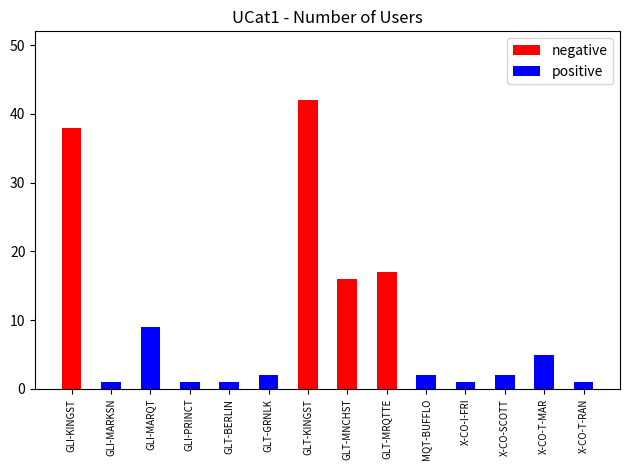

List the series in order of their peak value, highest first.

negative, positive